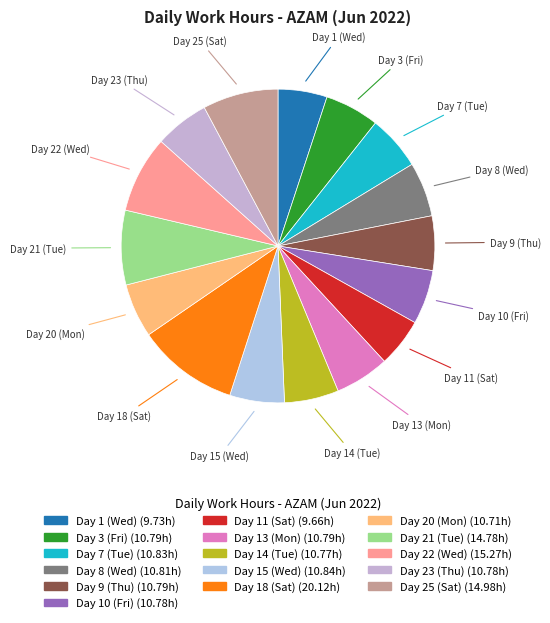

True or false: Day 11 (Sat) accounts for 5% of the total.

True